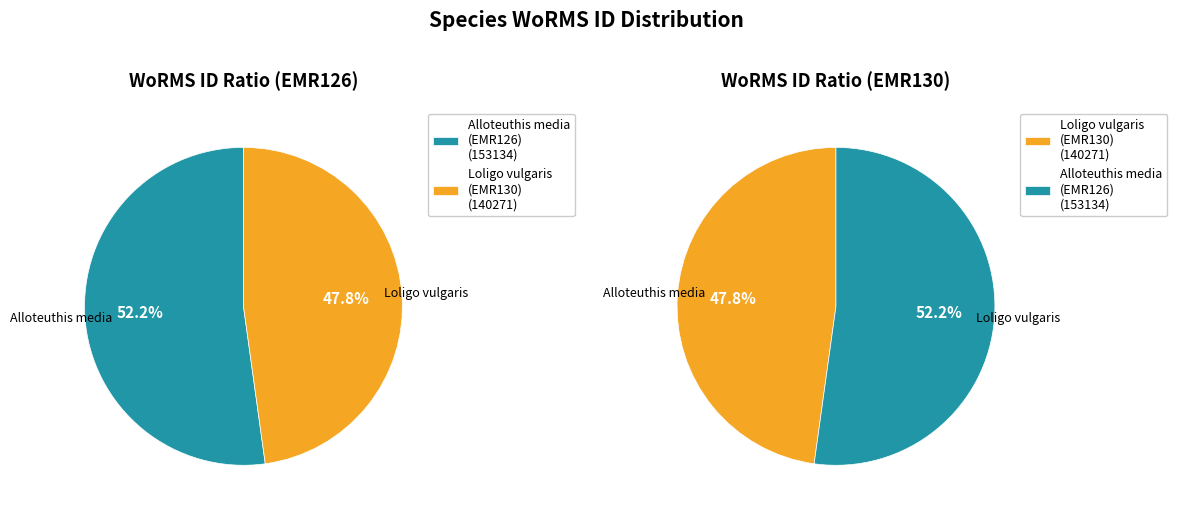

Do Alloteuthis media (EMR126) and Loligo vulgaris (EMR130) together represent more than half of the pie?

Yes